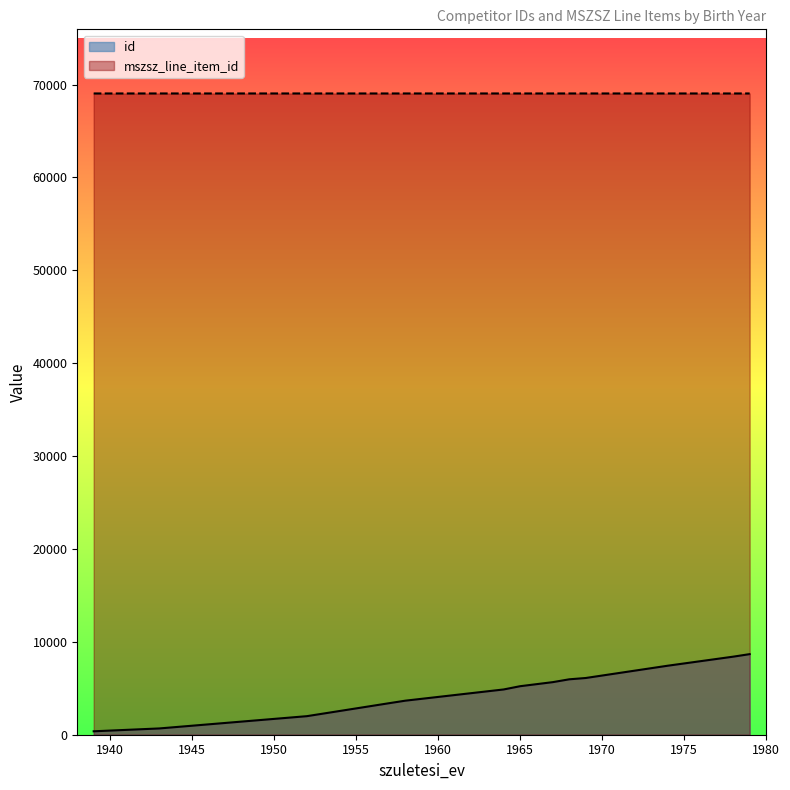

What is the average value of the id series?

4803.4